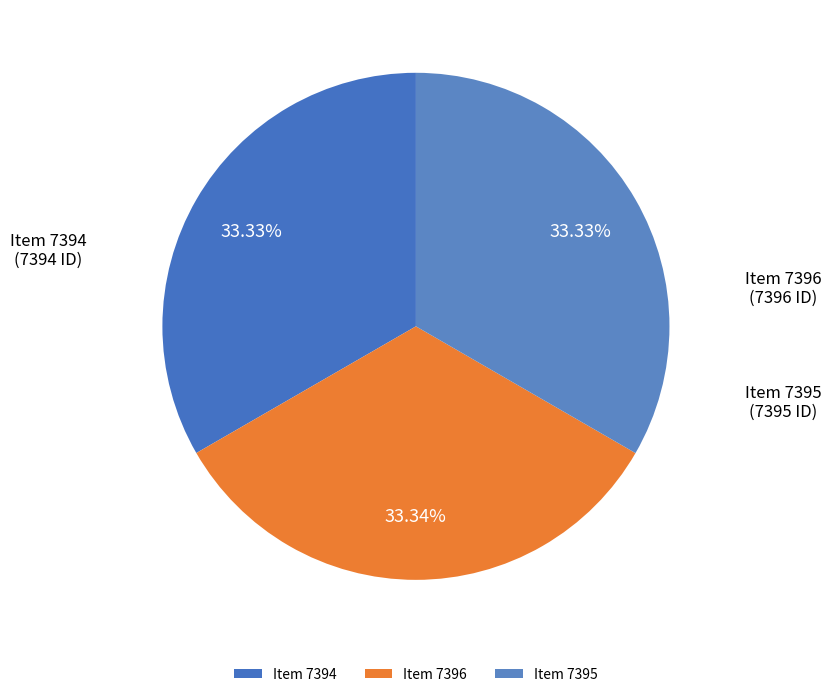

Do Item 7394 and Item 7395 together represent more than half of the pie?

Yes